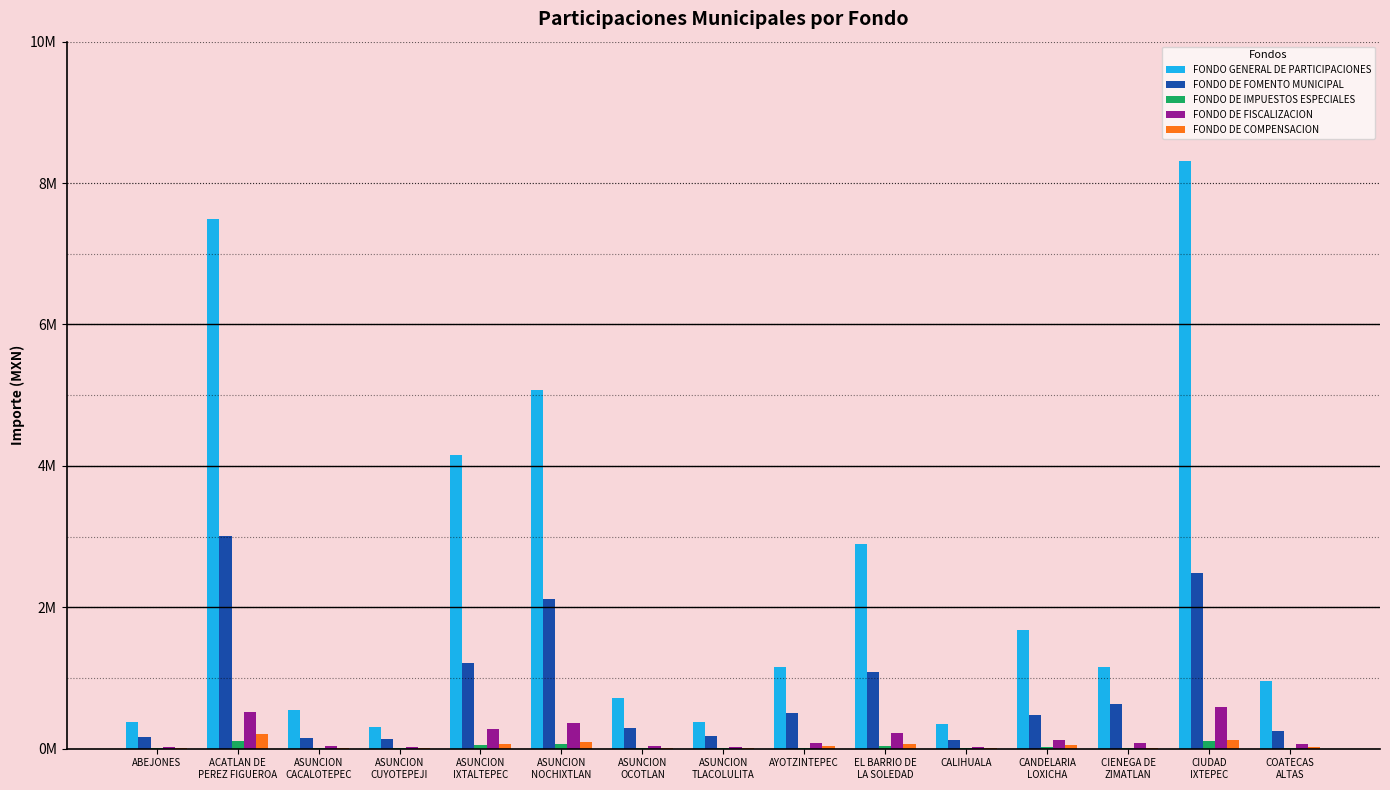

The value of FONDO DE FISCALIZACION at CIENEGA DE
ZIMATLAN is 75958.1. True or false?

True